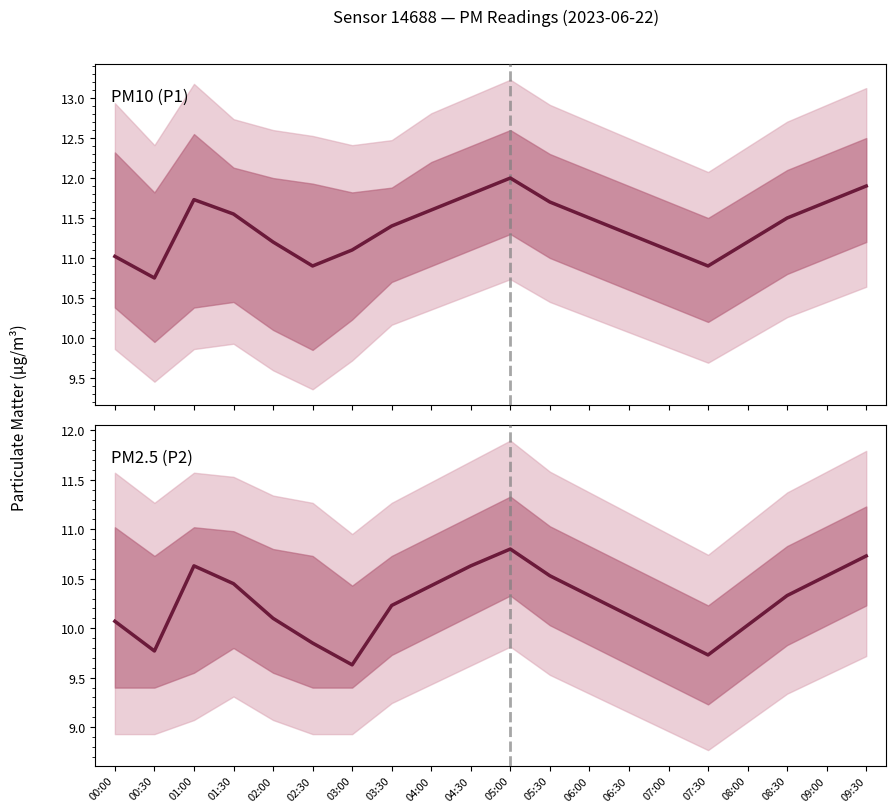

Which series has the largest total across all categories?

PM10 (P1)